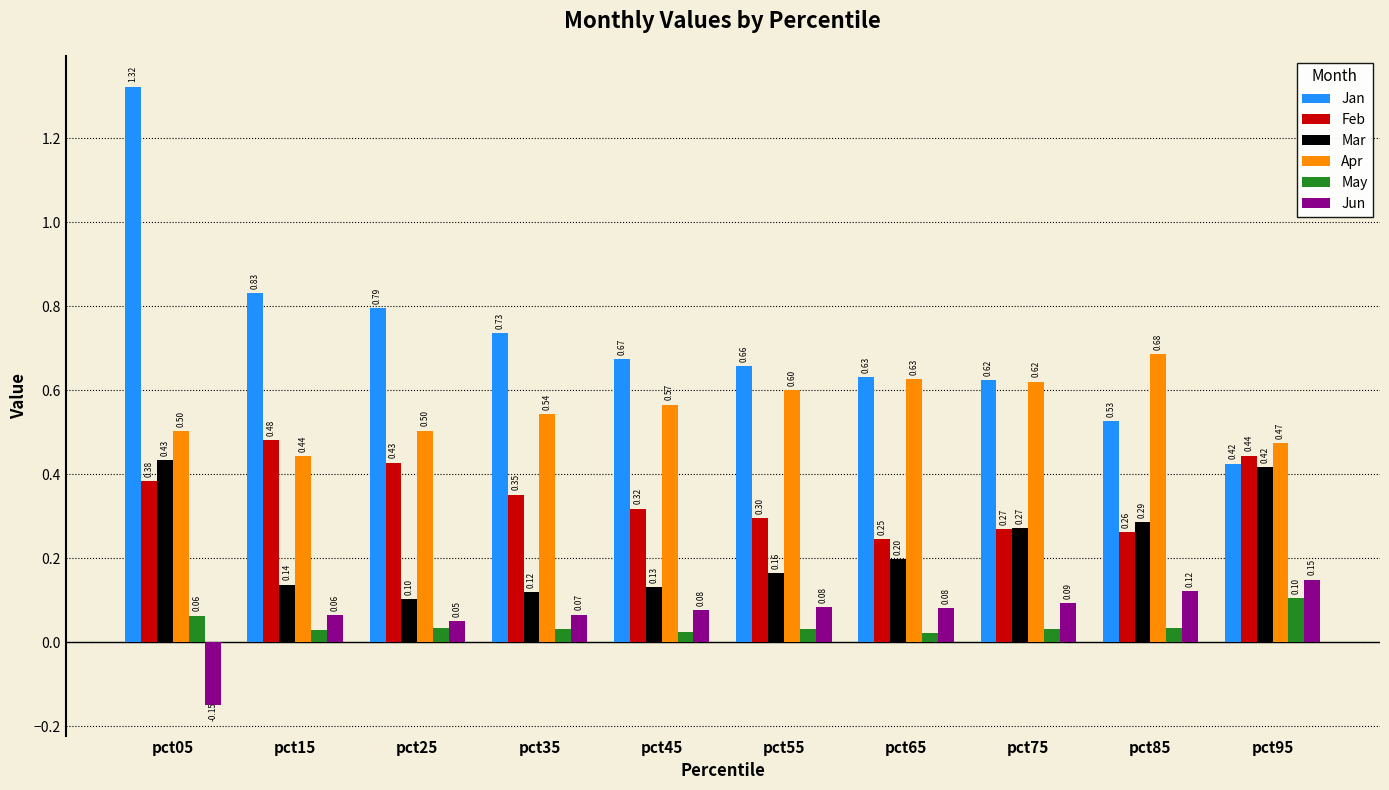

What are all the series names shown in the legend?

Jan, Feb, Mar, Apr, May, Jun